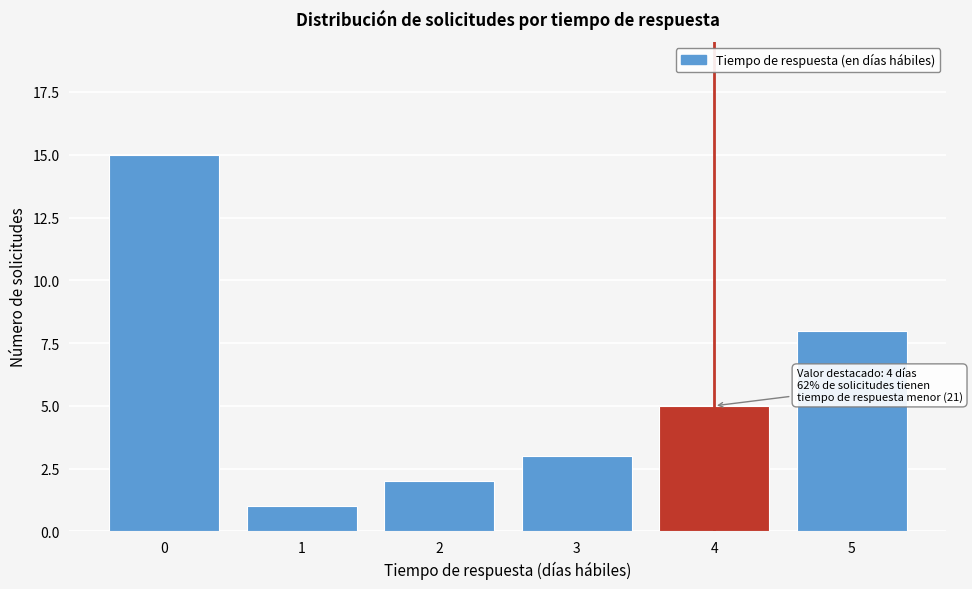

Reading right to left, transcribe all the data shown in this chart.

5=8	4=5	3=3	2=2	1=1	0=15